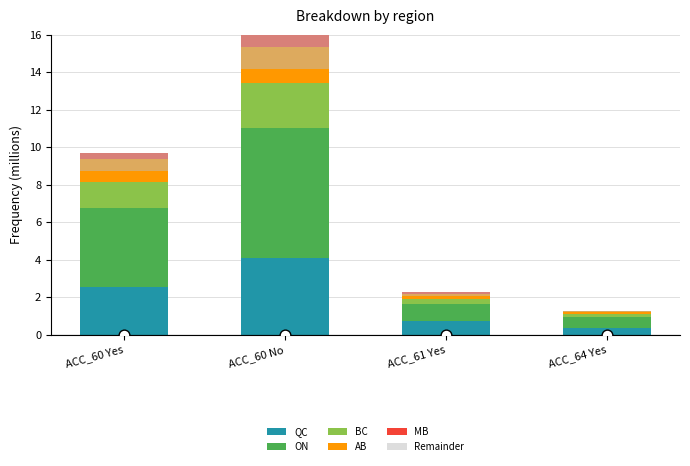

At which category is the sum across all series the highest?

ACC_60 No